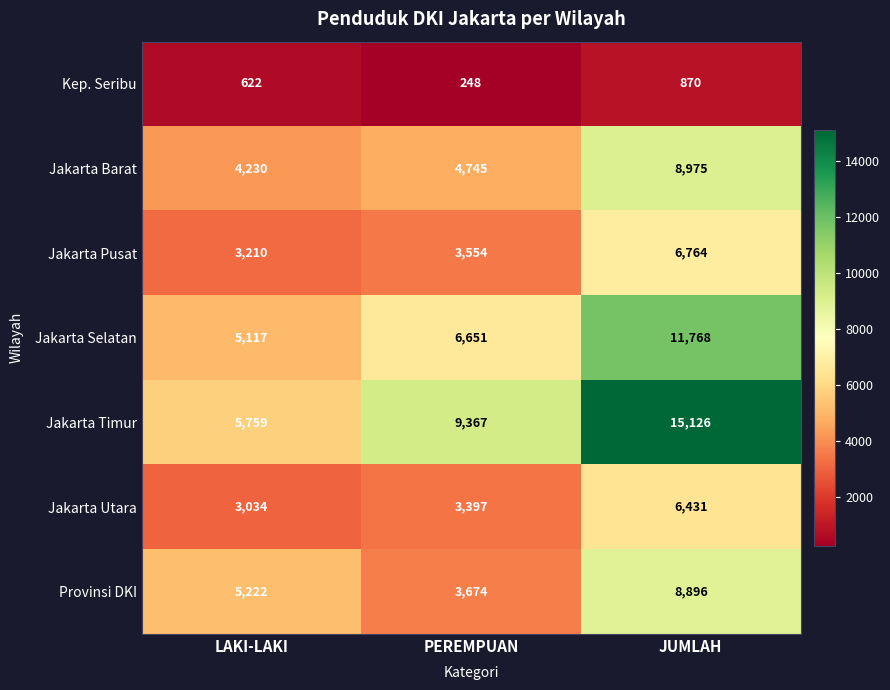

Reading right to left, what are all the values shown in this chart?

Kep. Seribu: 870	248	622
Jakarta Barat: 8975	4745	4230
Jakarta Pusat: 6764	3554	3210
Jakarta Selatan: 11768	6651	5117
Jakarta Timur: 15126	9367	5759
Jakarta Utara: 6431	3397	3034
Provinsi DKI: 8896	3674	5222